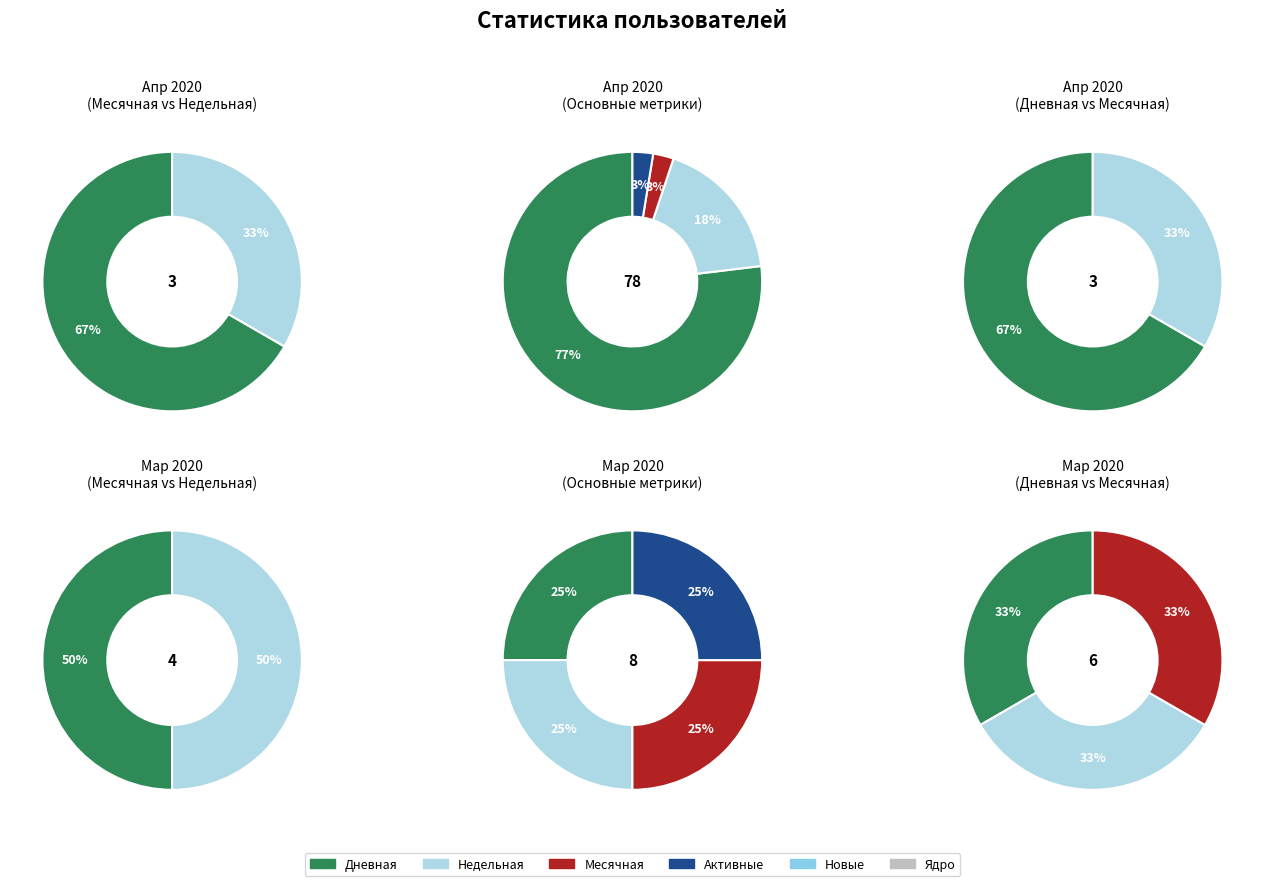

What portion of the pie excludes 5?

100.0%